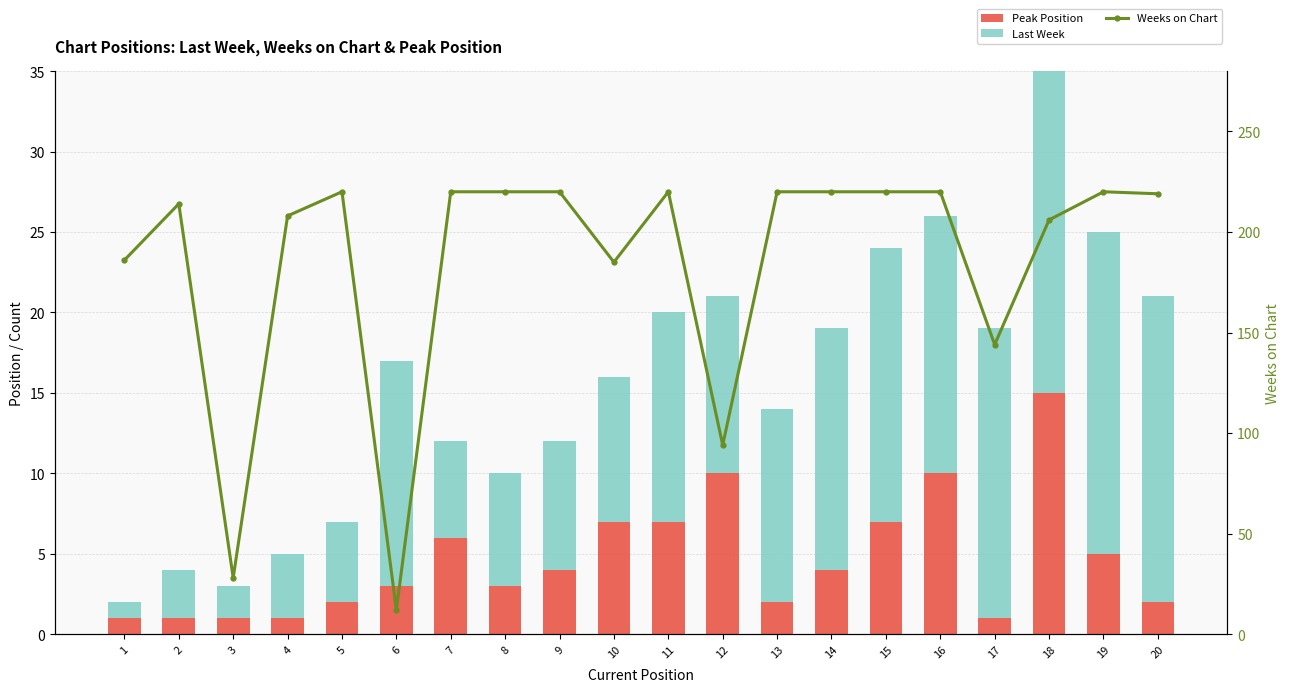

Which category has the highest value across all series?

5